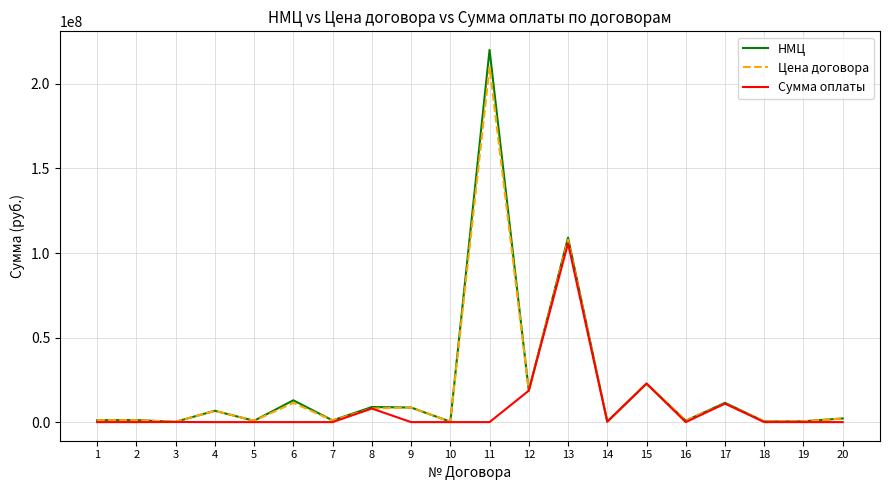

What is the maximum value for НМЦ?

220120000.0